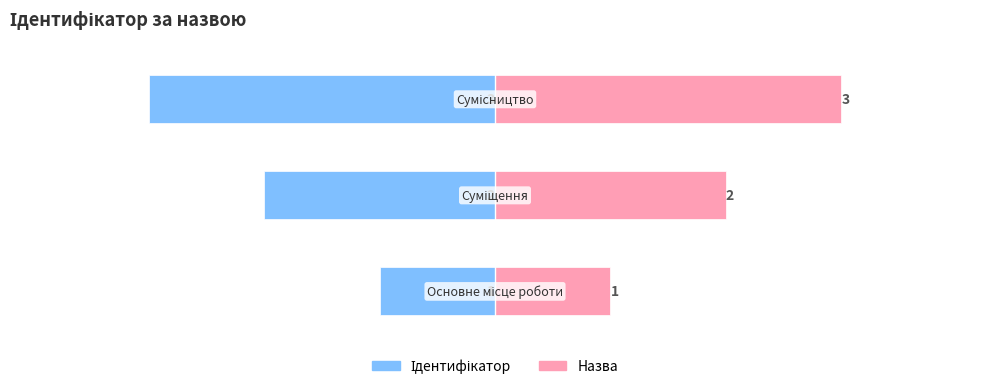

What is the value of the Назва bar at the 3rd from the left?

3